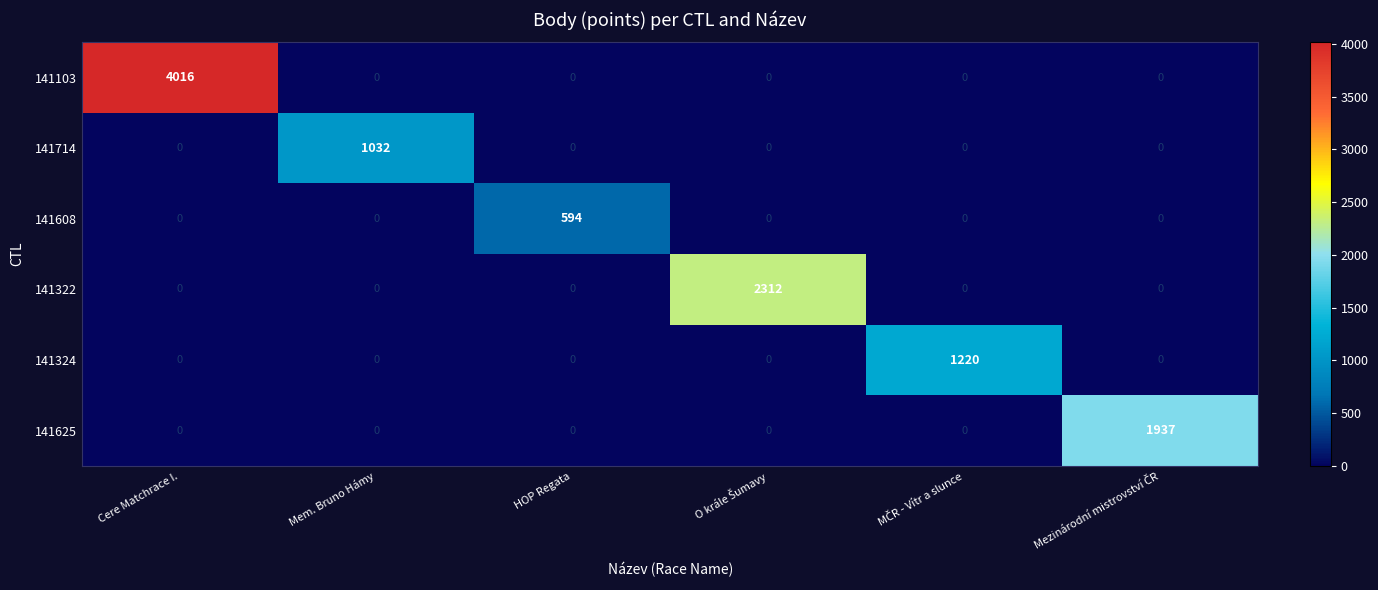

Which series changed the most between Cere Matchrace I. and Mem. Bruno Hámy?

141103